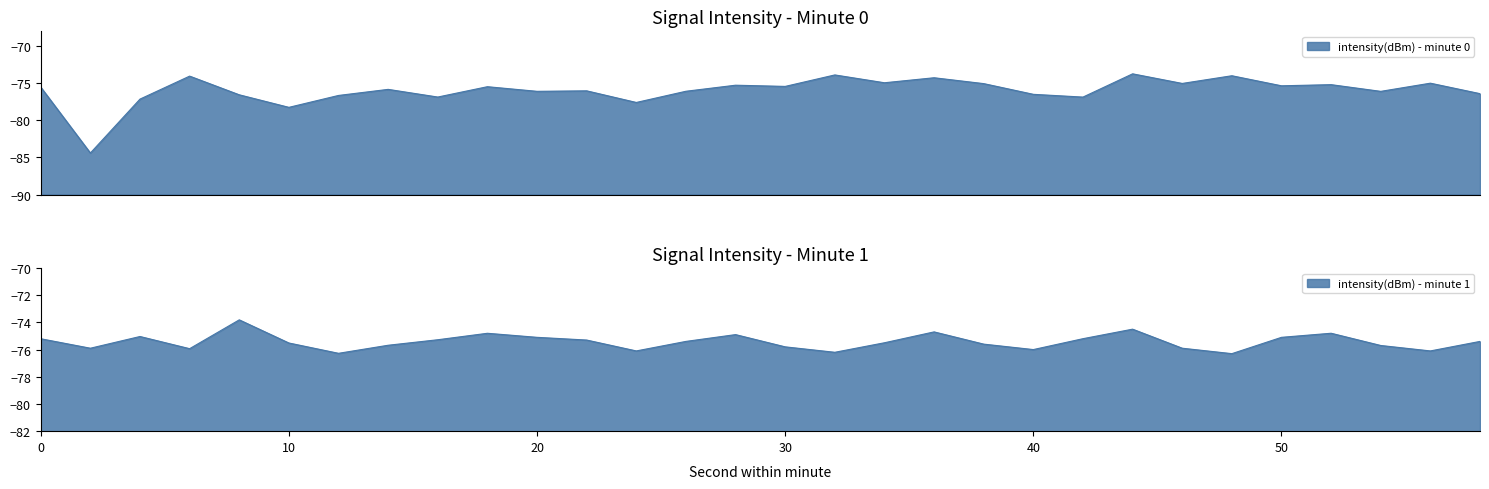

True or false: intensity(dBm) - minute 0 has a value of -76.0 at 22.

True